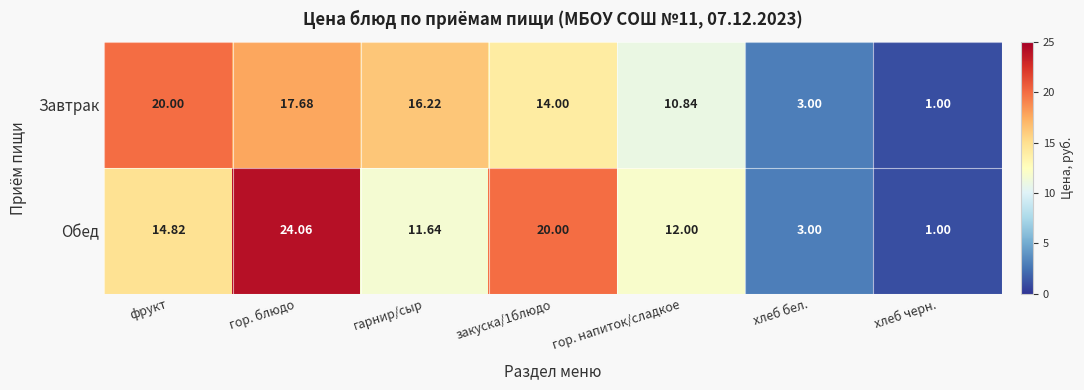

At which label does Завтрак reach its peak?

фрукт